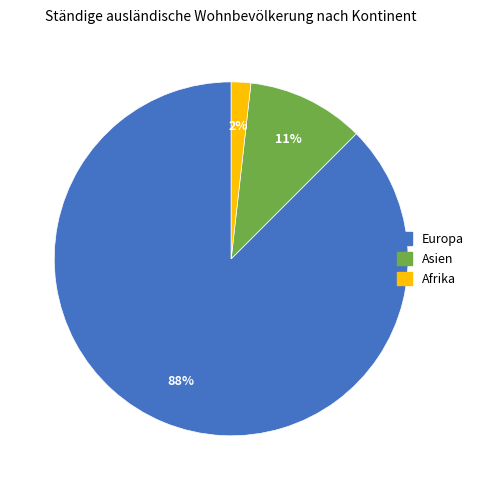

Does any single category account for the majority?

Yes